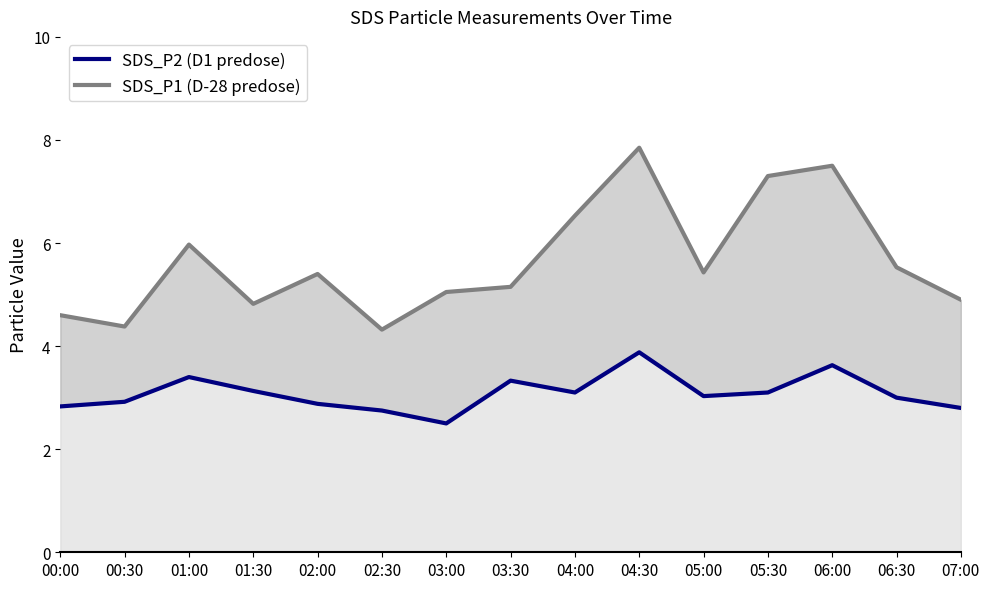

What is the average value of the SDS_P1 (D-28 predose) series?

5.6